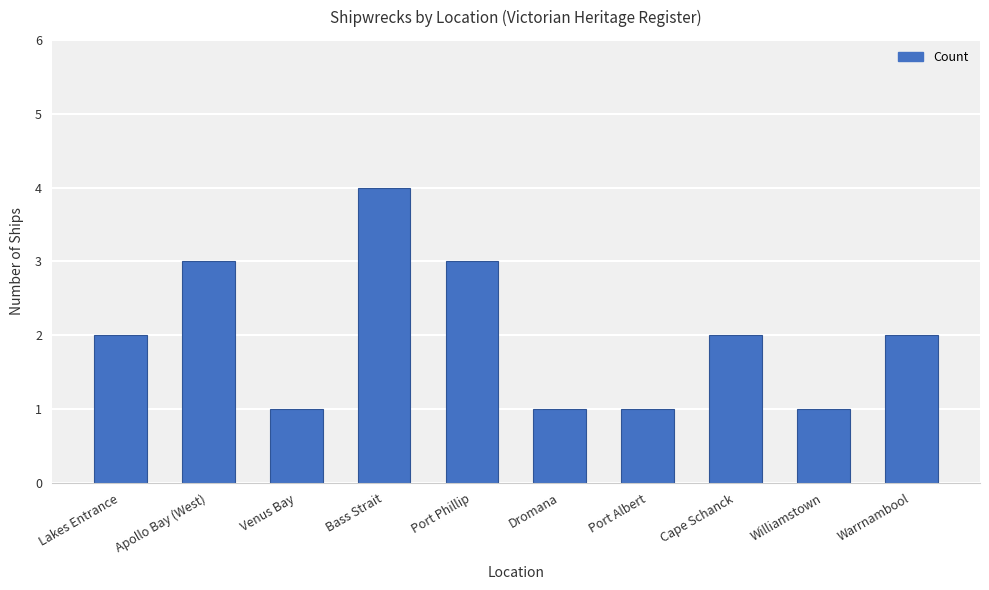

At which category does the chart reach its peak across all series?

Bass Strait